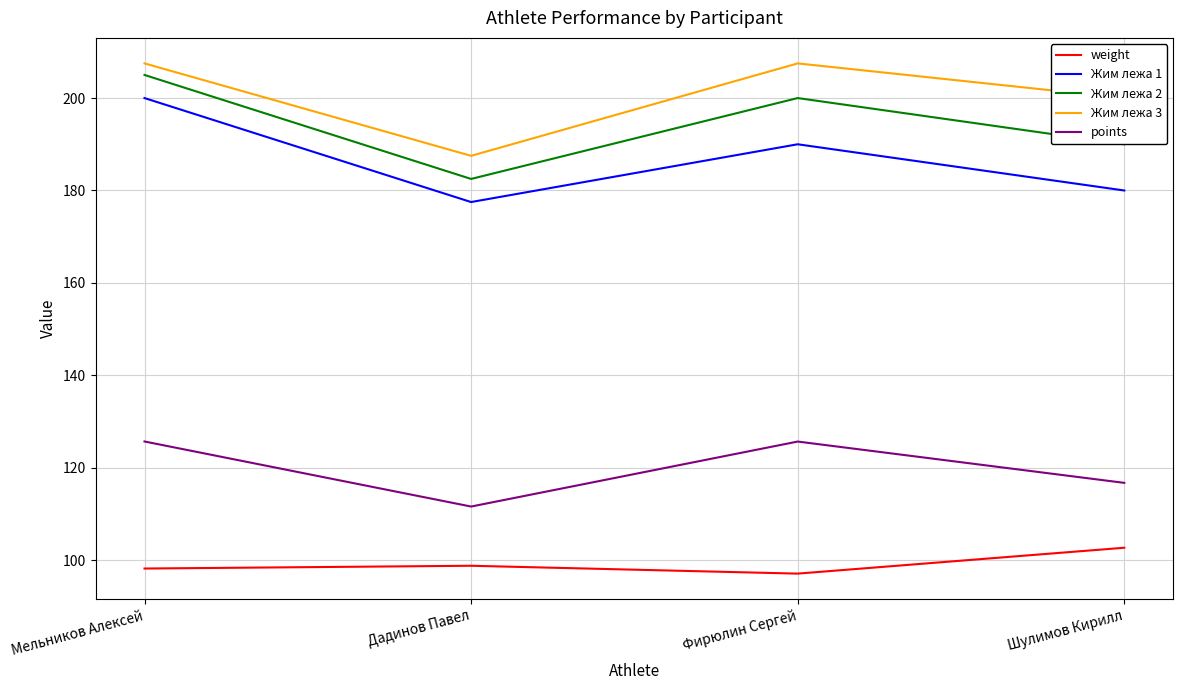

True or false: Жим лежа 2 and weight intersect in this chart.

False